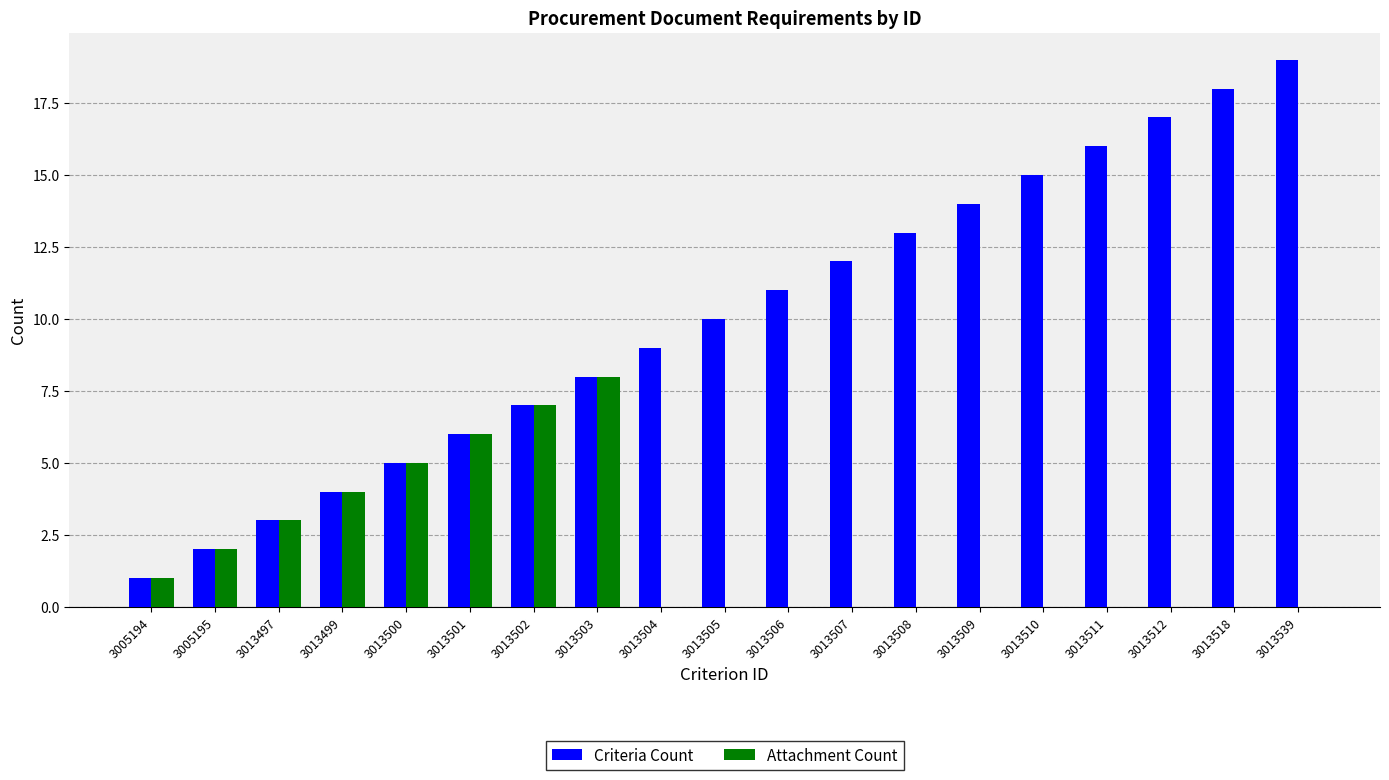

At which category does the chart reach its peak across all series?

3013539